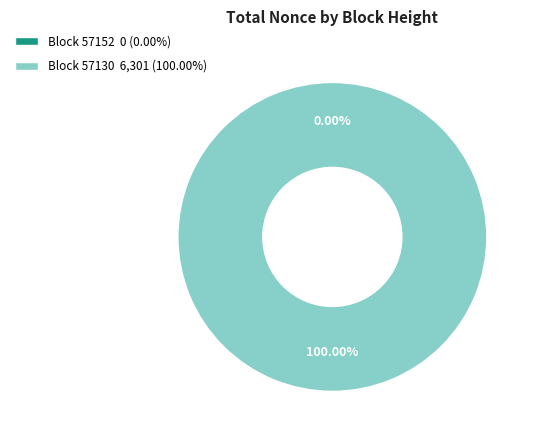

What percentage do 57130 and 57152 together represent?

100.0%